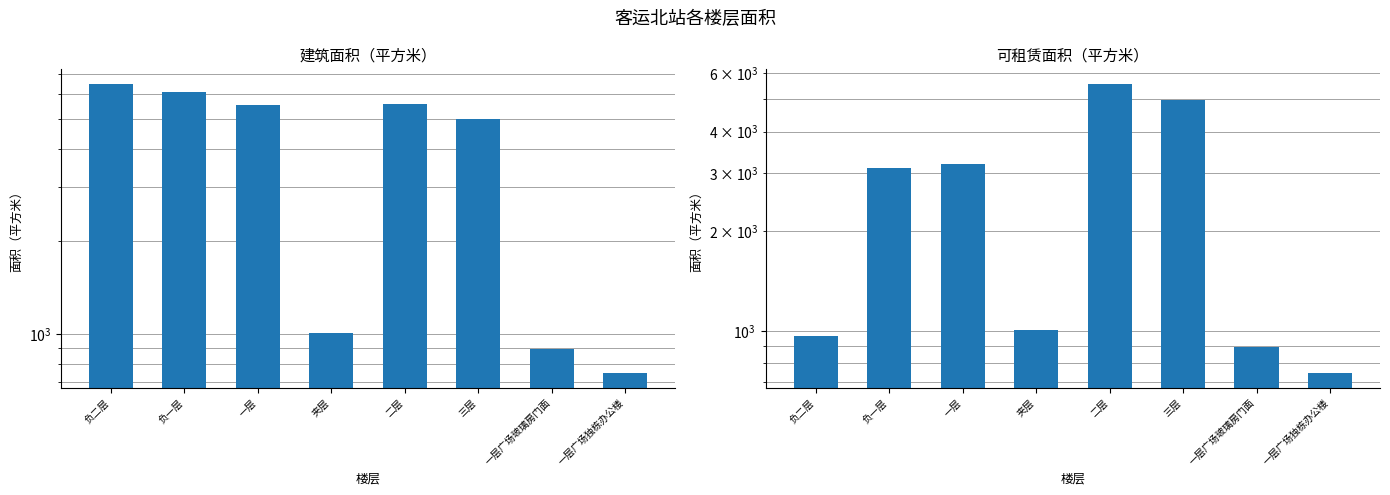

Which label corresponds to the largest value in the chart?

负二层